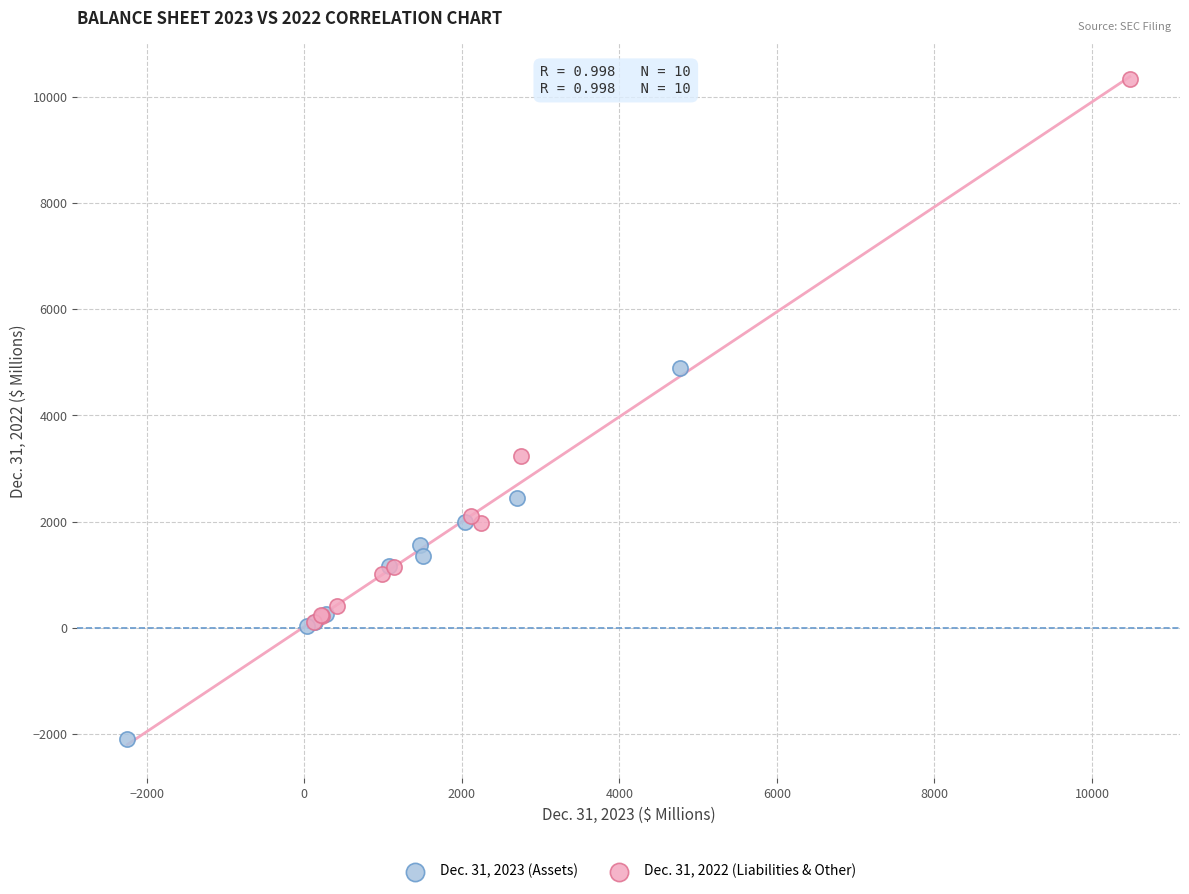

Which series has the widest spread of Y values?

Dec. 31, 2022 (Liabilities & Other)